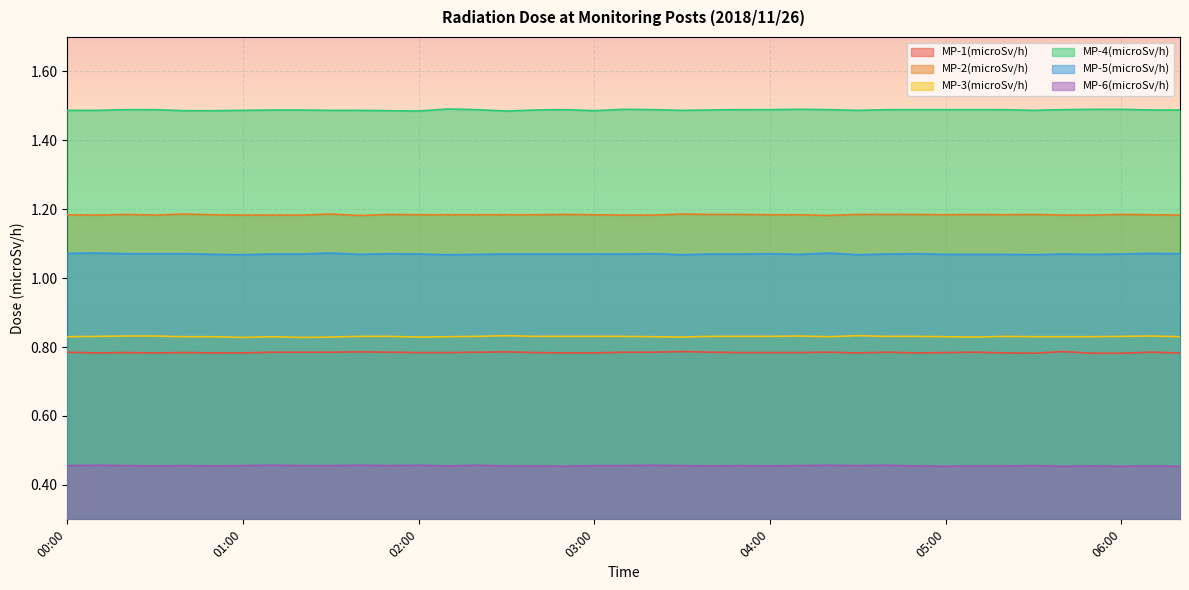

Count the MP-1(microSv/h) values in the range 0 to 1.

39